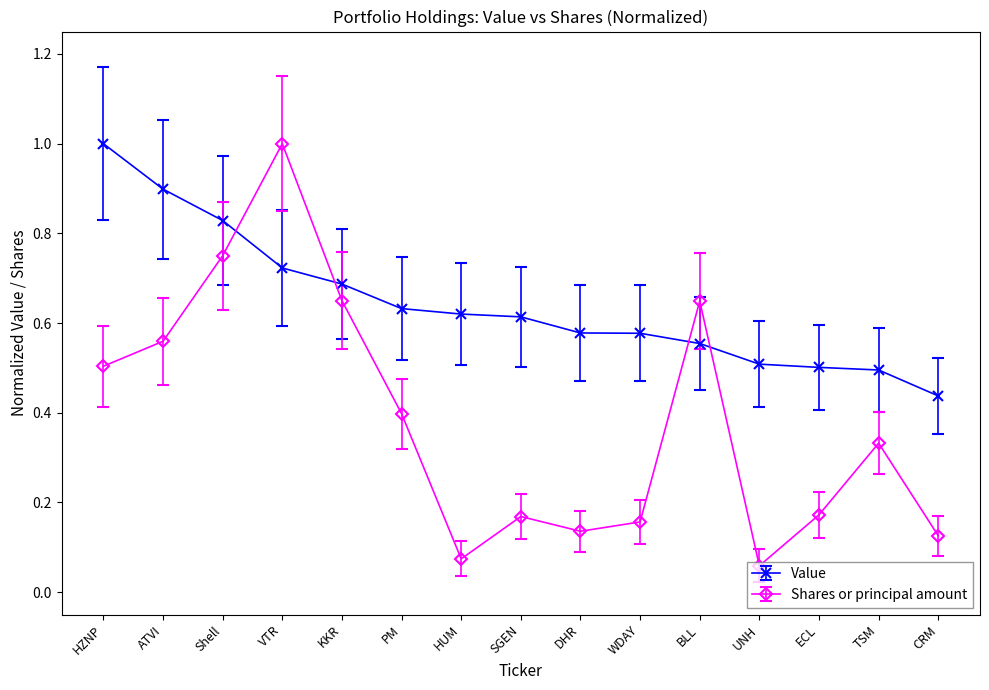

What is the difference between the Shares or principal amount values at CRM and VTR?

0.9